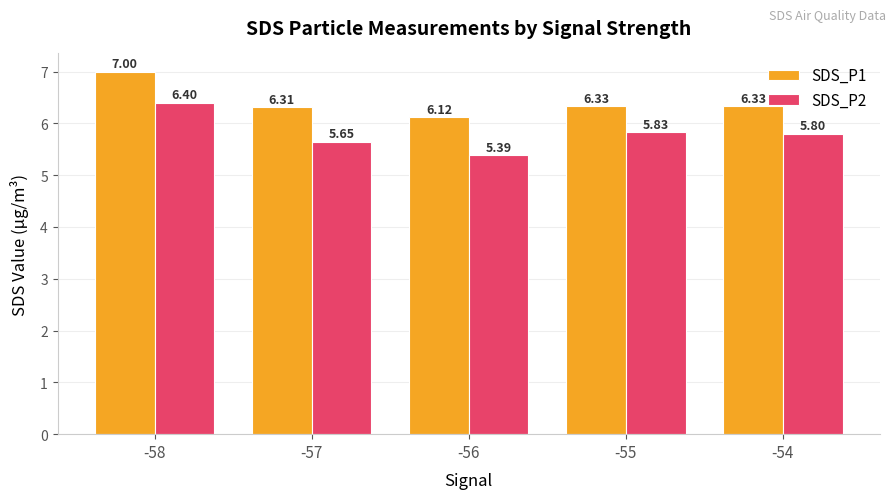

Are the bars grouped side by side (vs. stacked)?

Yes